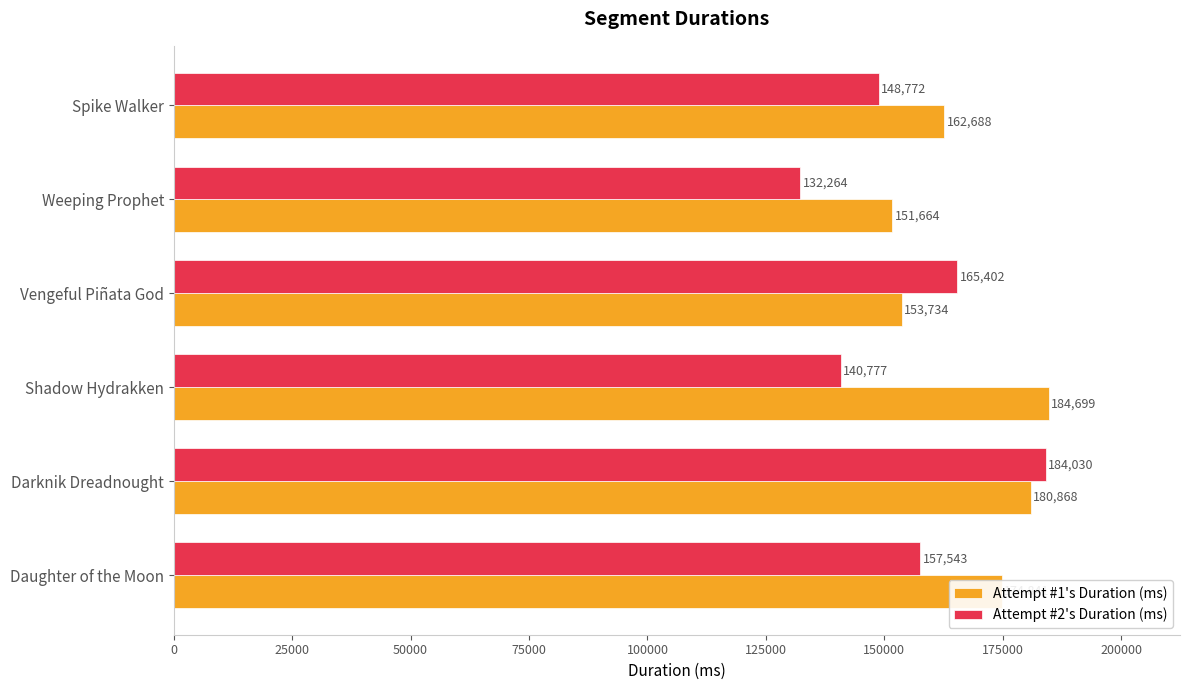

Rank the series by their average value, from highest to lowest.

Attempt #1's Duration (ms), Attempt #2's Duration (ms)